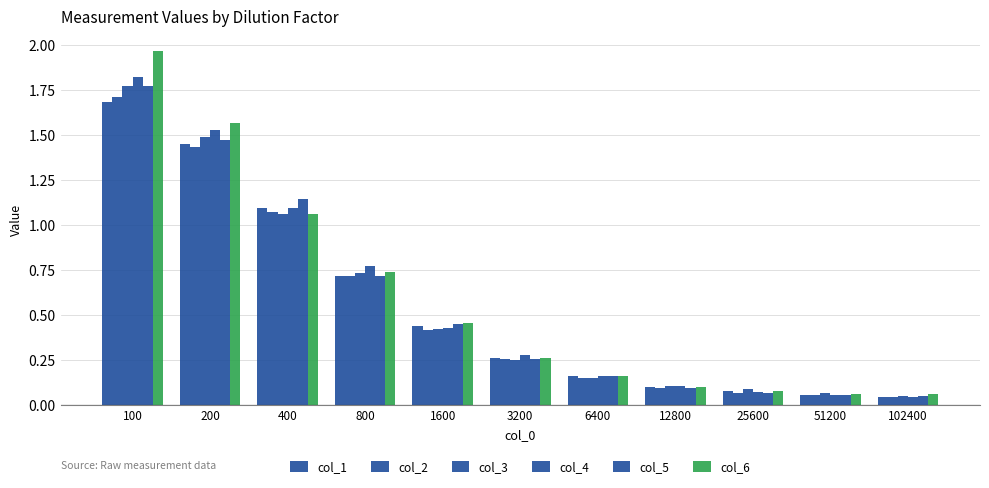

What is the total value across all series at 102400?

0.3